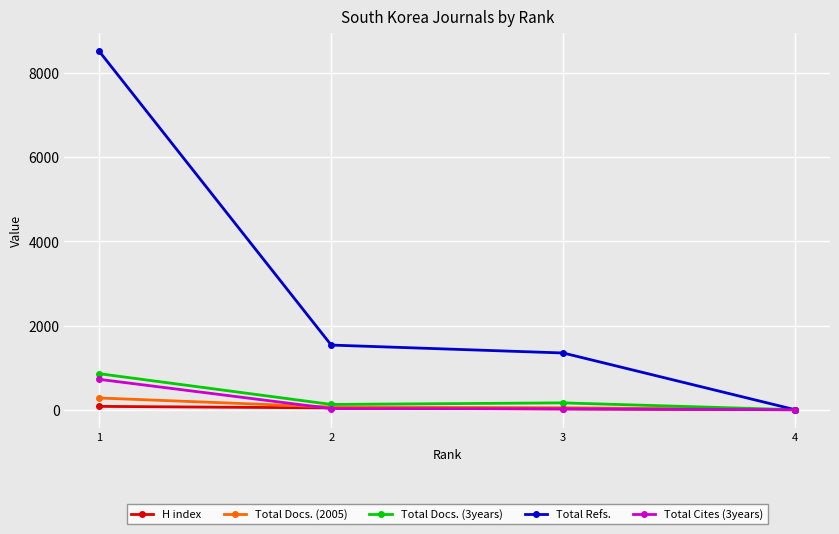

What is the value of the Total Docs. (2005) point at the 3rd from the left?

47